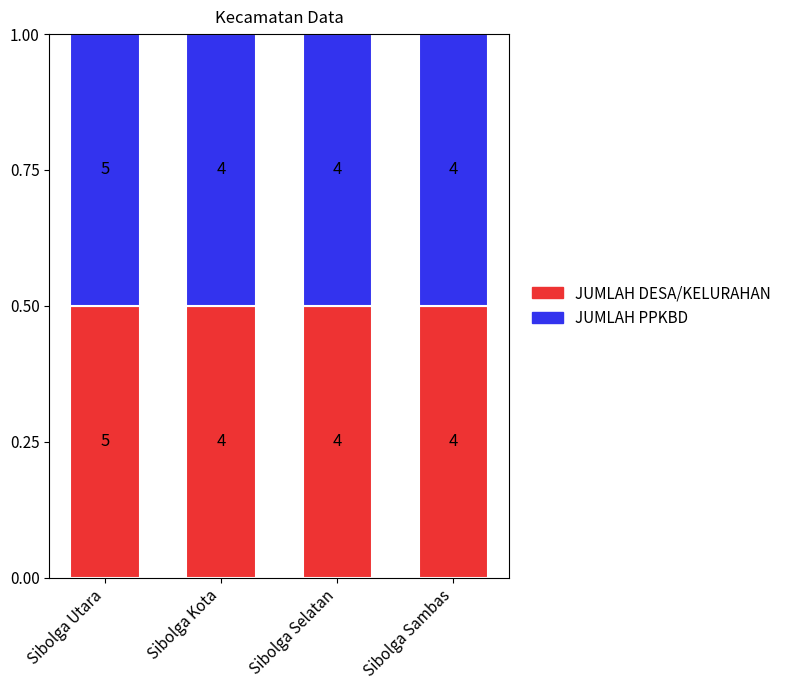

Is the value of JUMLAH DESA/KELURAHAN at Sibolga Sambas greater than the value of JUMLAH PPKBD at Sibolga Sambas?

No